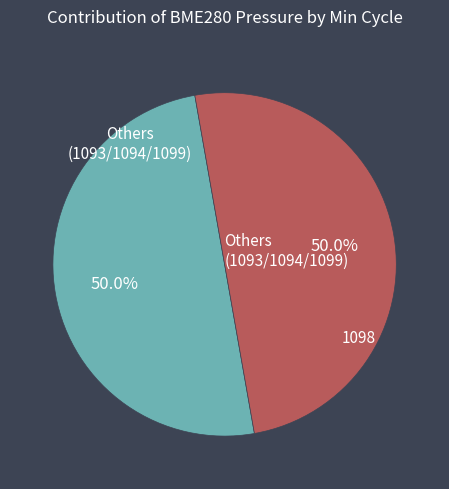

Count the number of slices in the pie.

2